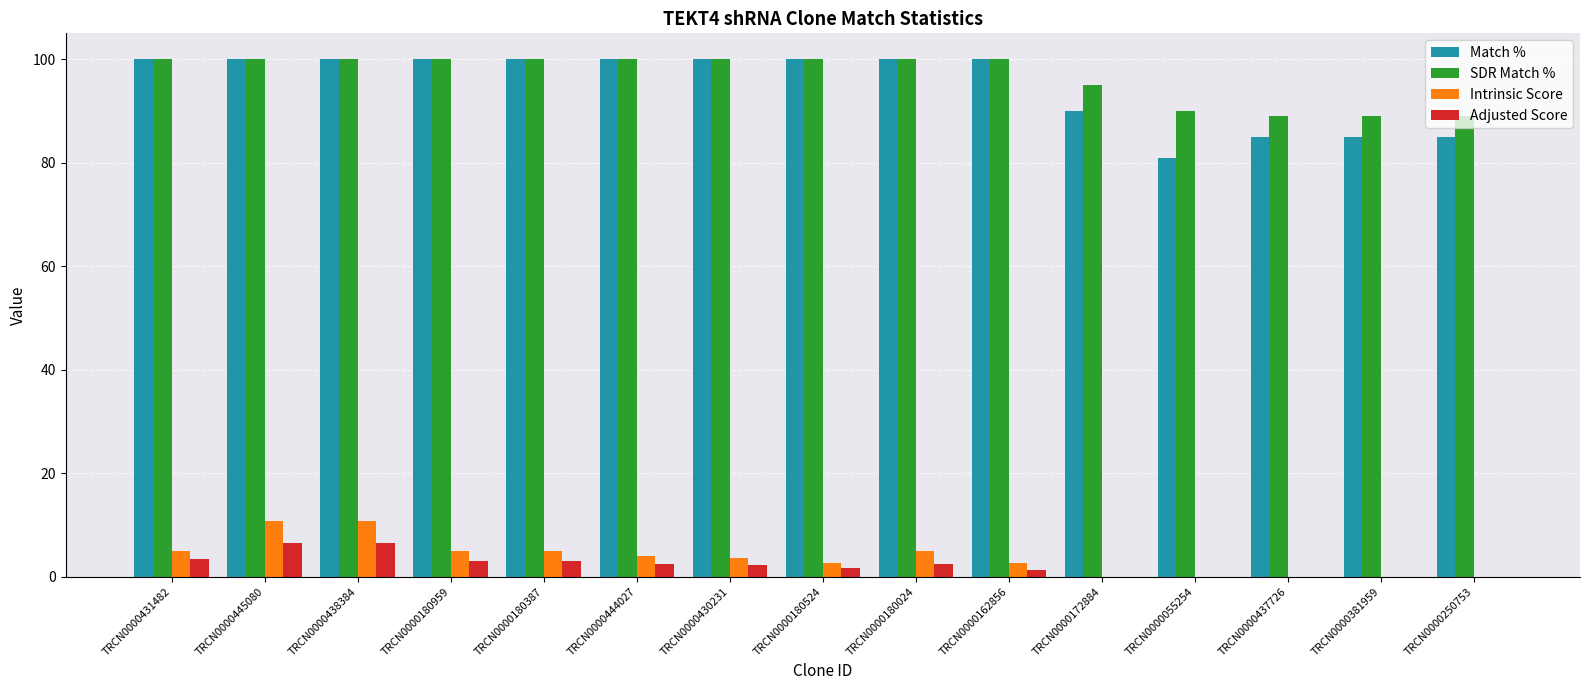

Where is Match % nearest to the value 90?

TRCN0000172884